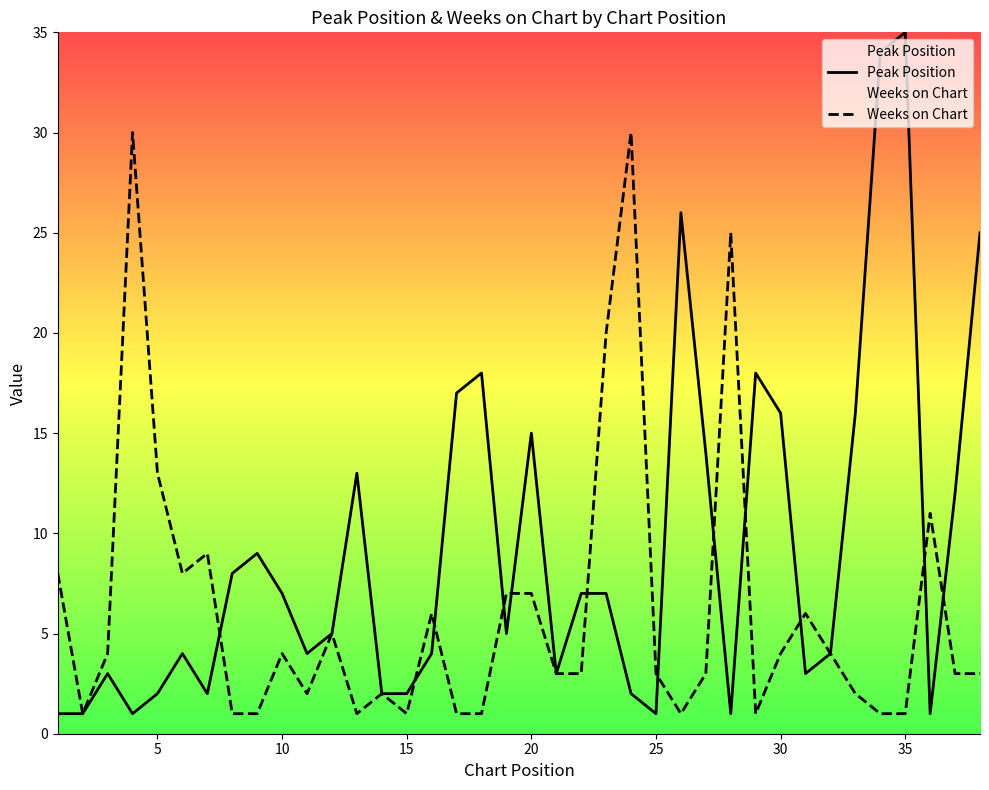

Which series has the largest range (max minus min)?

Peak Position